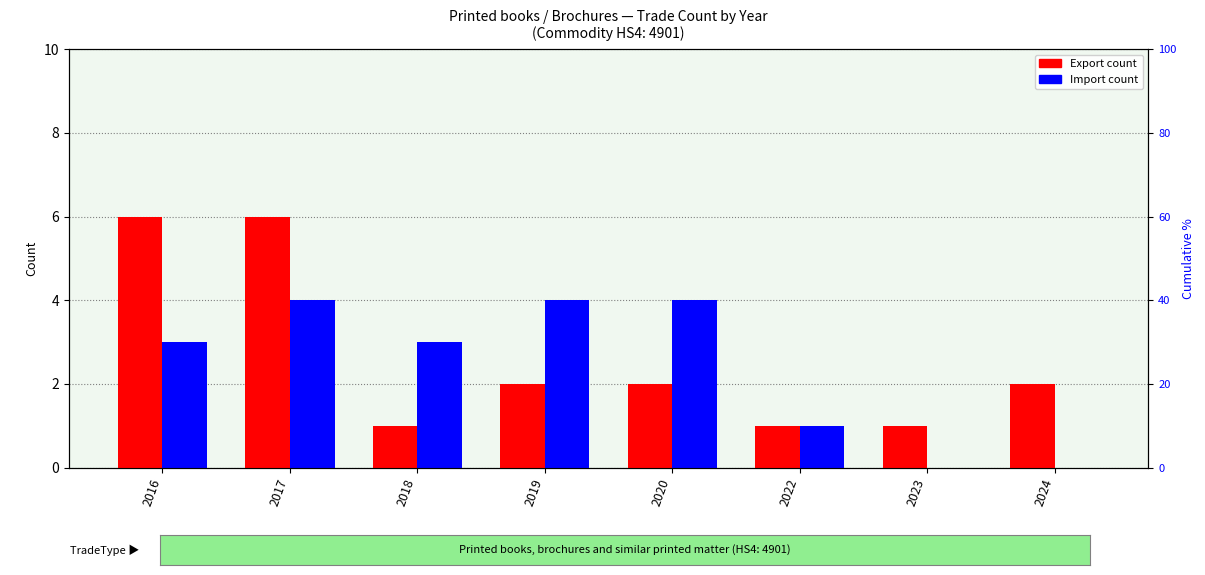

Between 2016 and 2019, which series saw the biggest shift?

Export